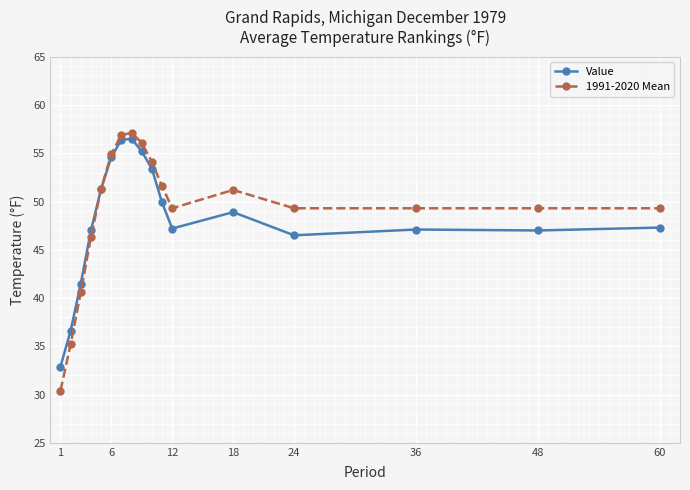

True or false: Value has more than 0 interior local peaks.

True